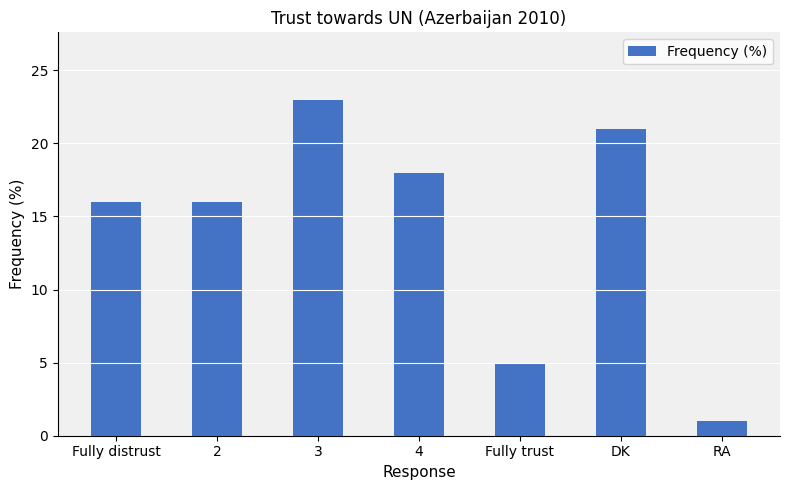

Are the bars grouped side by side (vs. stacked)?

No